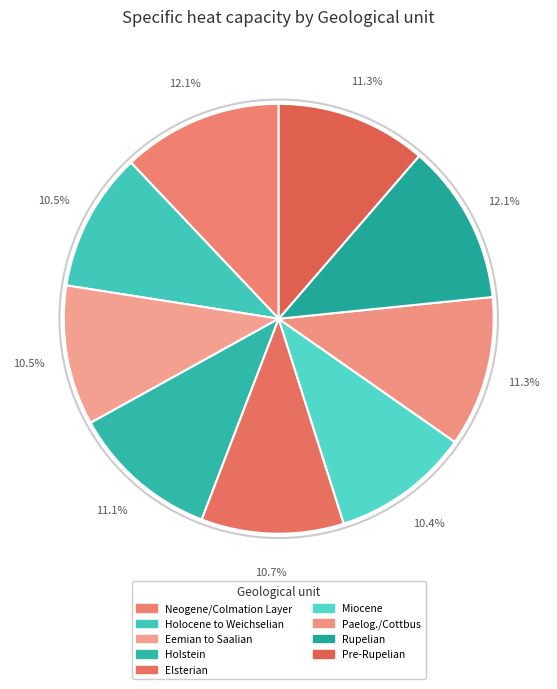

What is the ratio of the value at Paelog./Cottbus to the value at Eemian to Saalian?

1.1